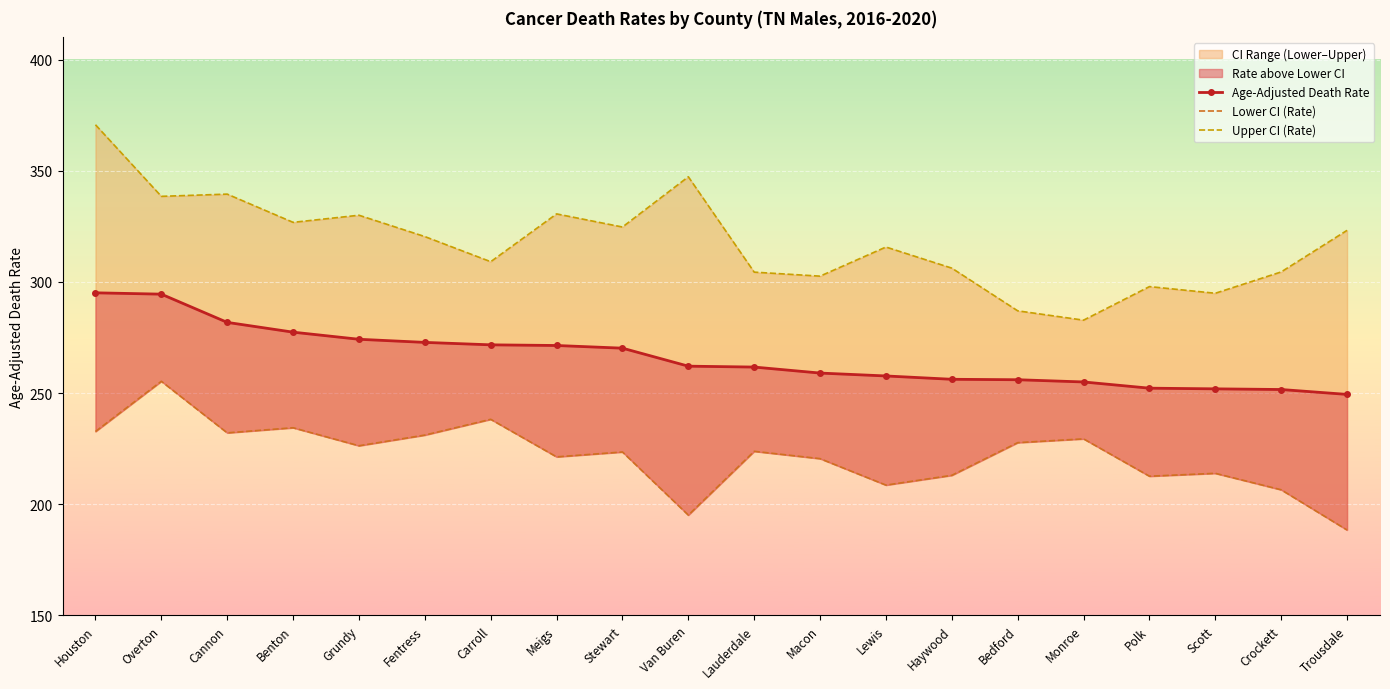

What is the spread (max minus min) of values at Macon?

82.1